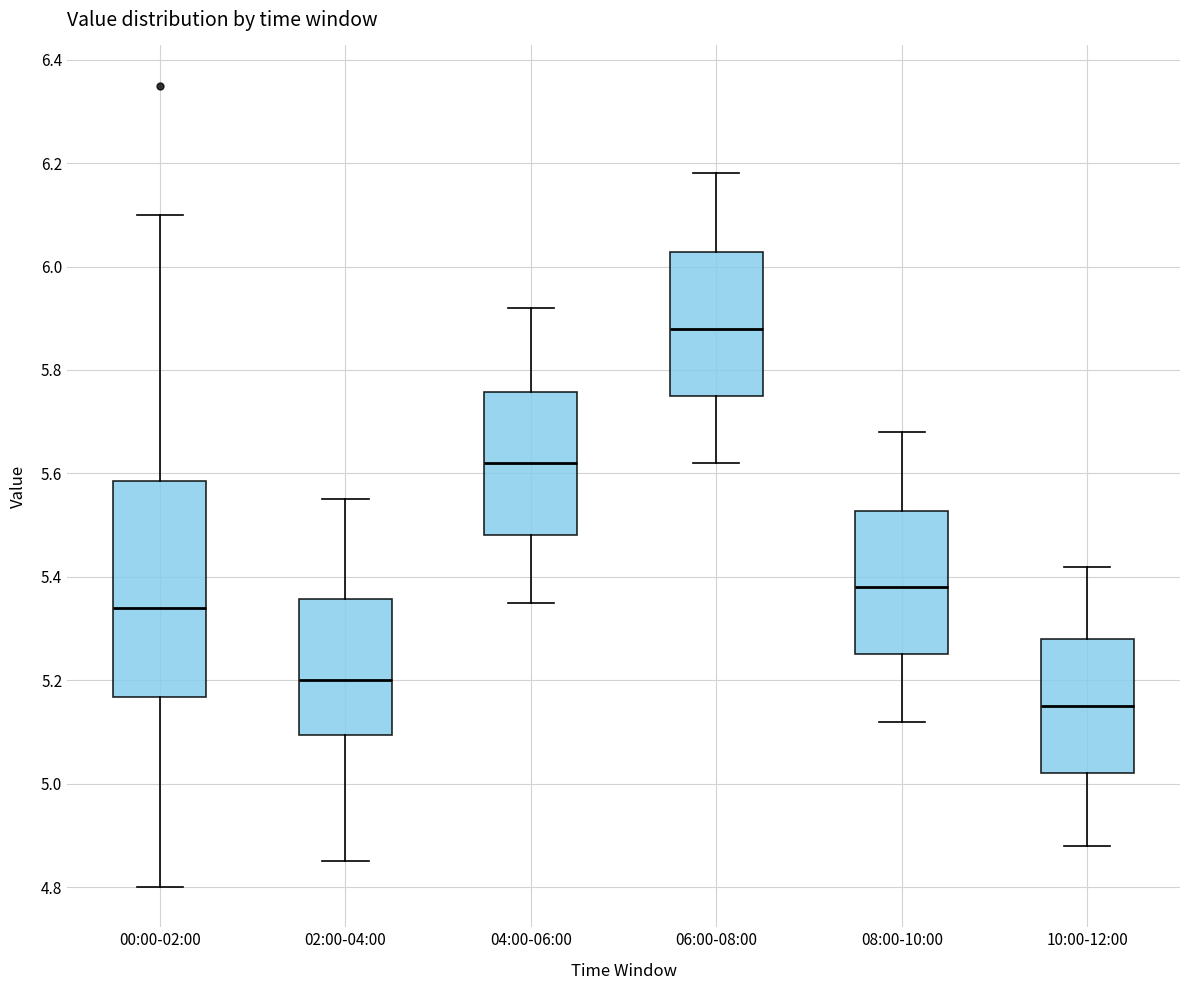

Where does the median line of the box for 04:00-06:00 sit on the y-axis? The values are not printed on the chart, so give them approximately, as read against the axis.

5.62